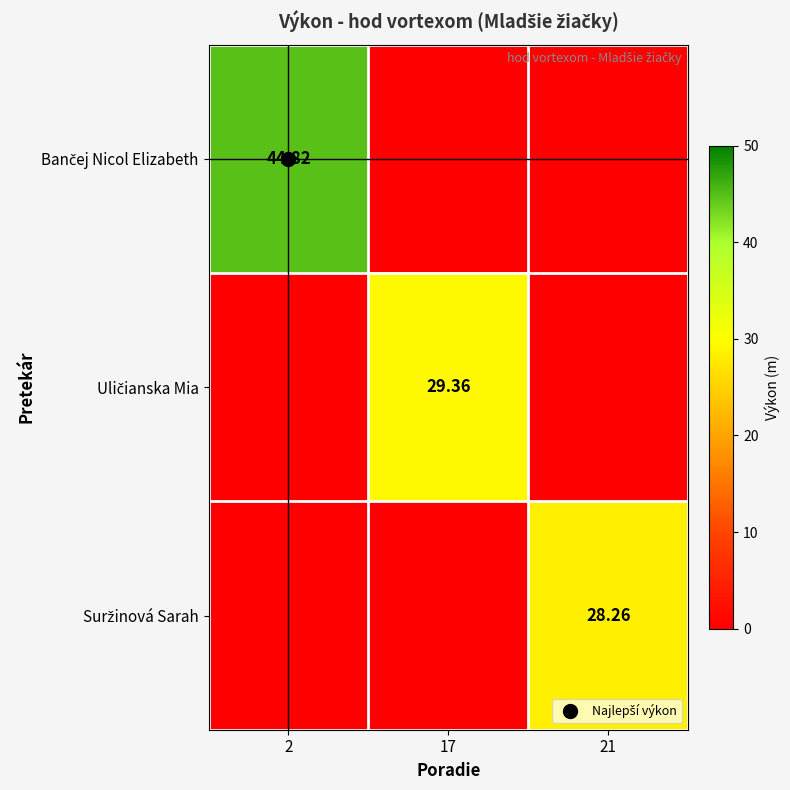

At 17, list the series in order from smallest to largest.

Bančej Nicol Elizabeth, Suržinová Sarah, Uličianska Mia